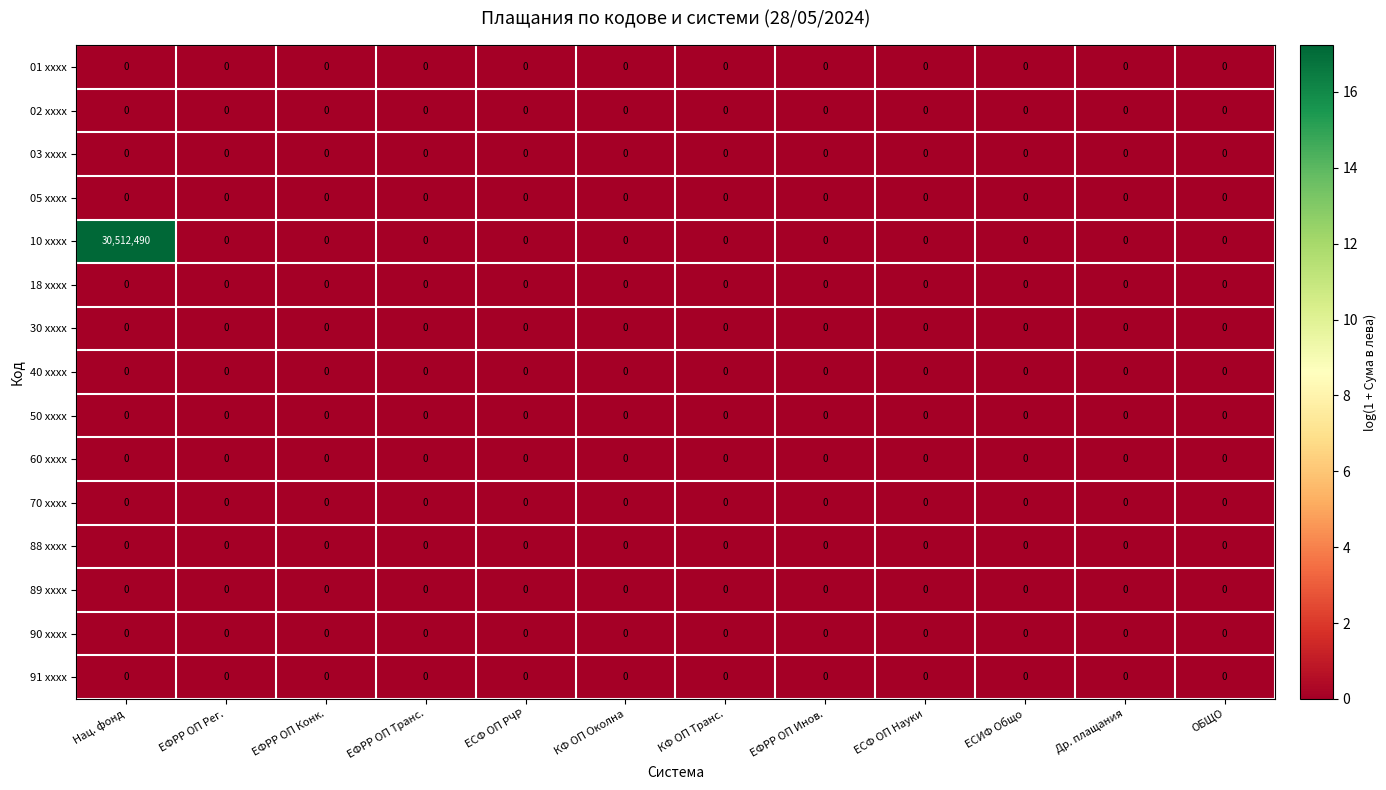

Which category has the highest value across all series?

Нац. фонд